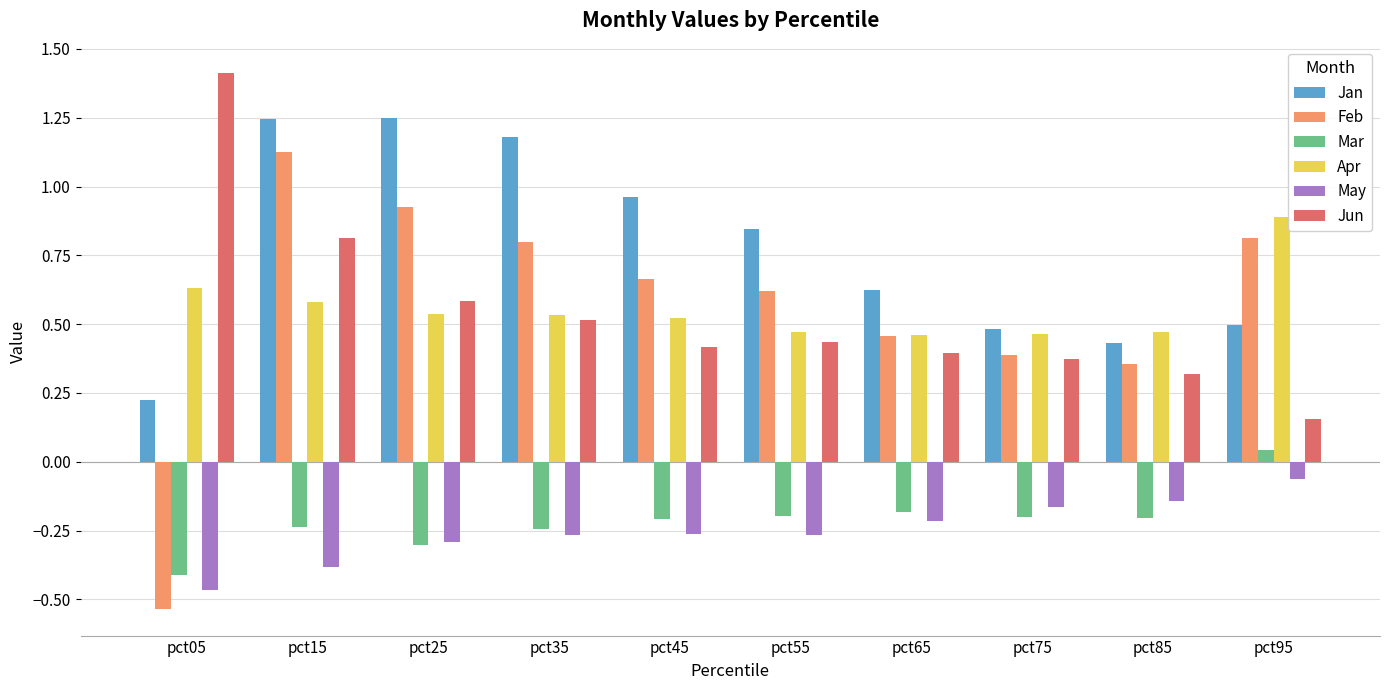

Between pct45 and pct85, which series saw the biggest shift?

Jan